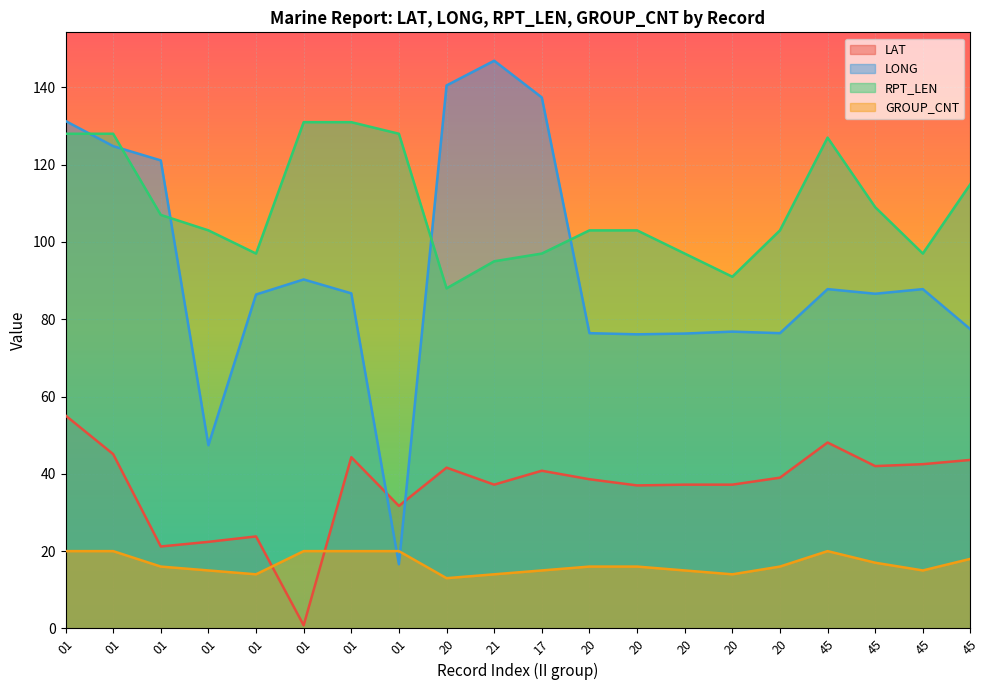

What are all the series names shown in the legend?

LAT, LONG, RPT_LEN, GROUP_CNT